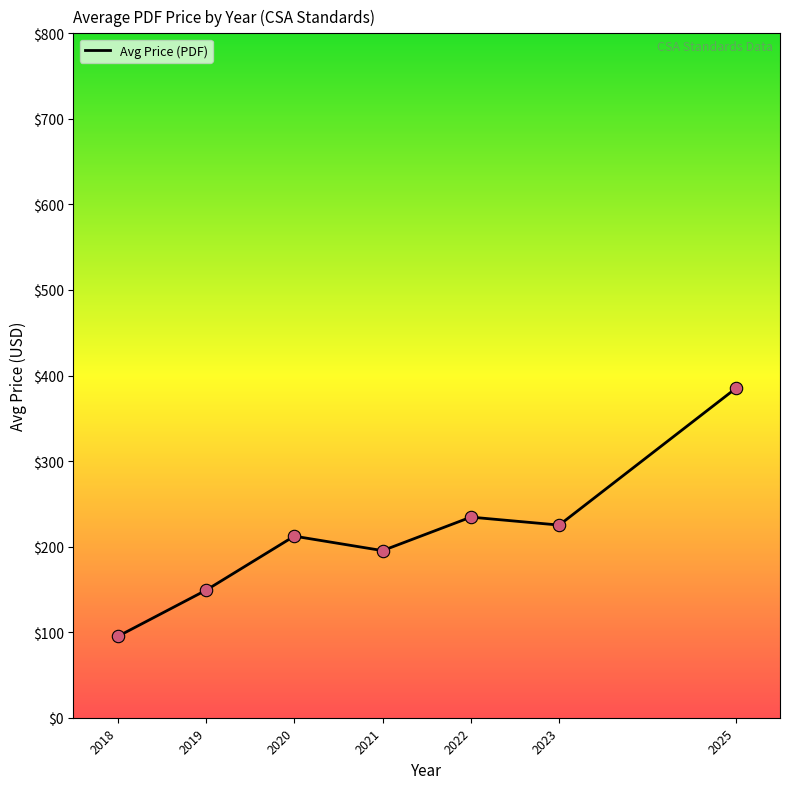

What is the change in value from 2019 to 2025?

+236.0